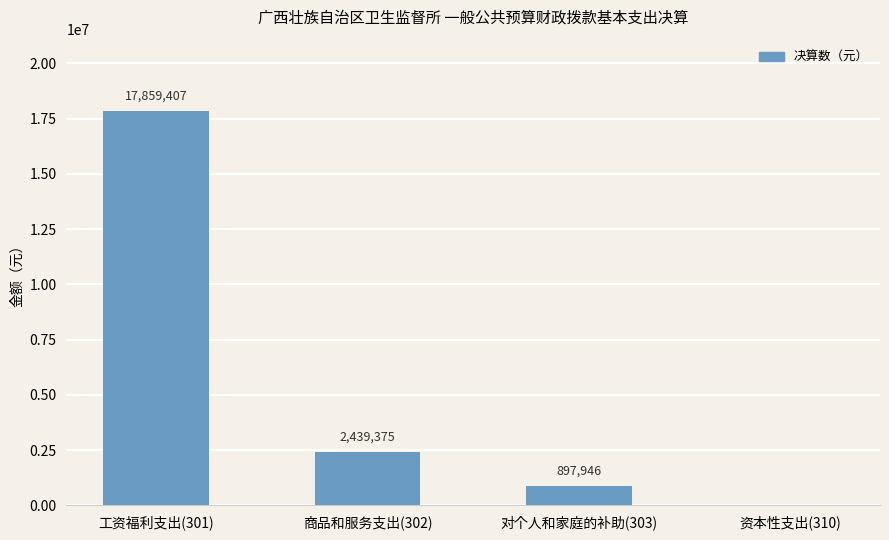

Which has a higher value, 工资福利支出(301) or 资本性支出(310)?

工资福利支出(301)